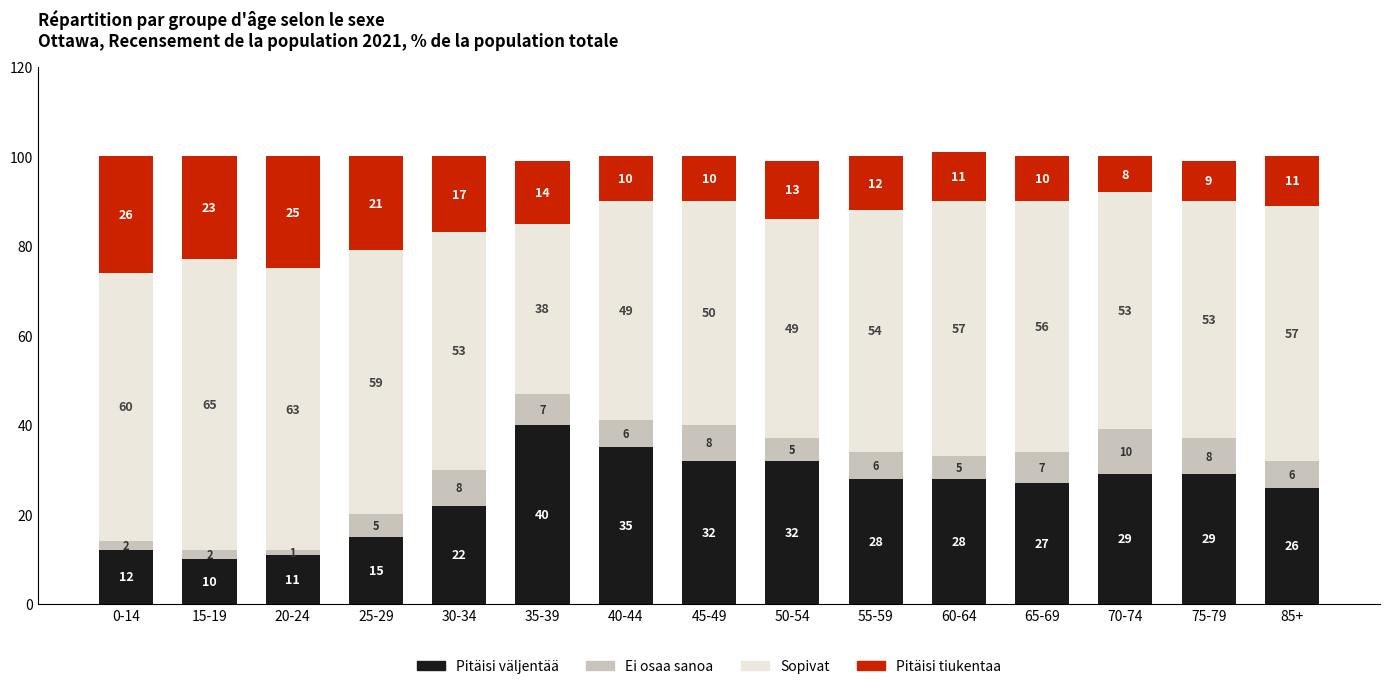

Count the number of categories in the chart.

15